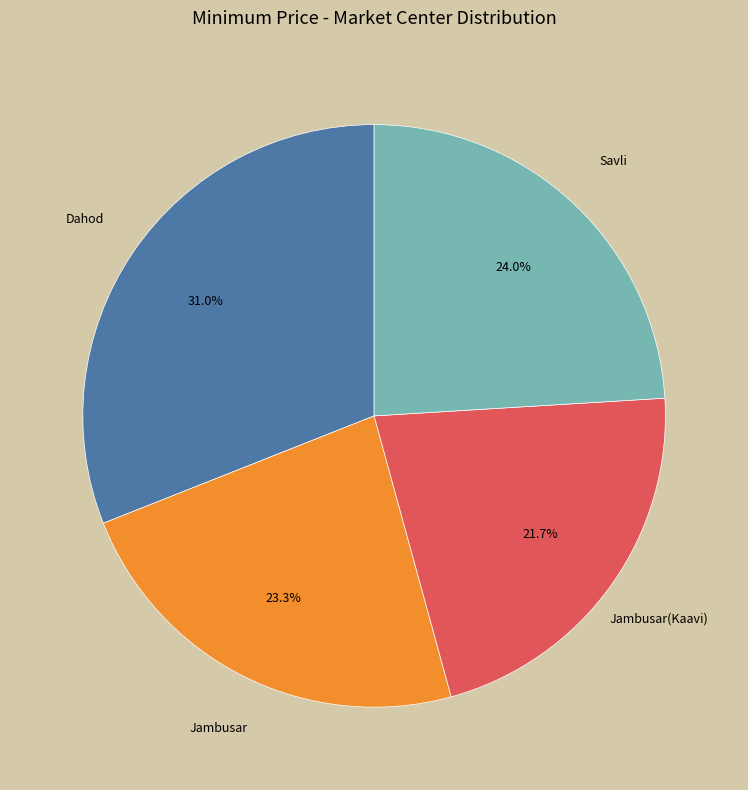

Does any single category account for the majority?

No